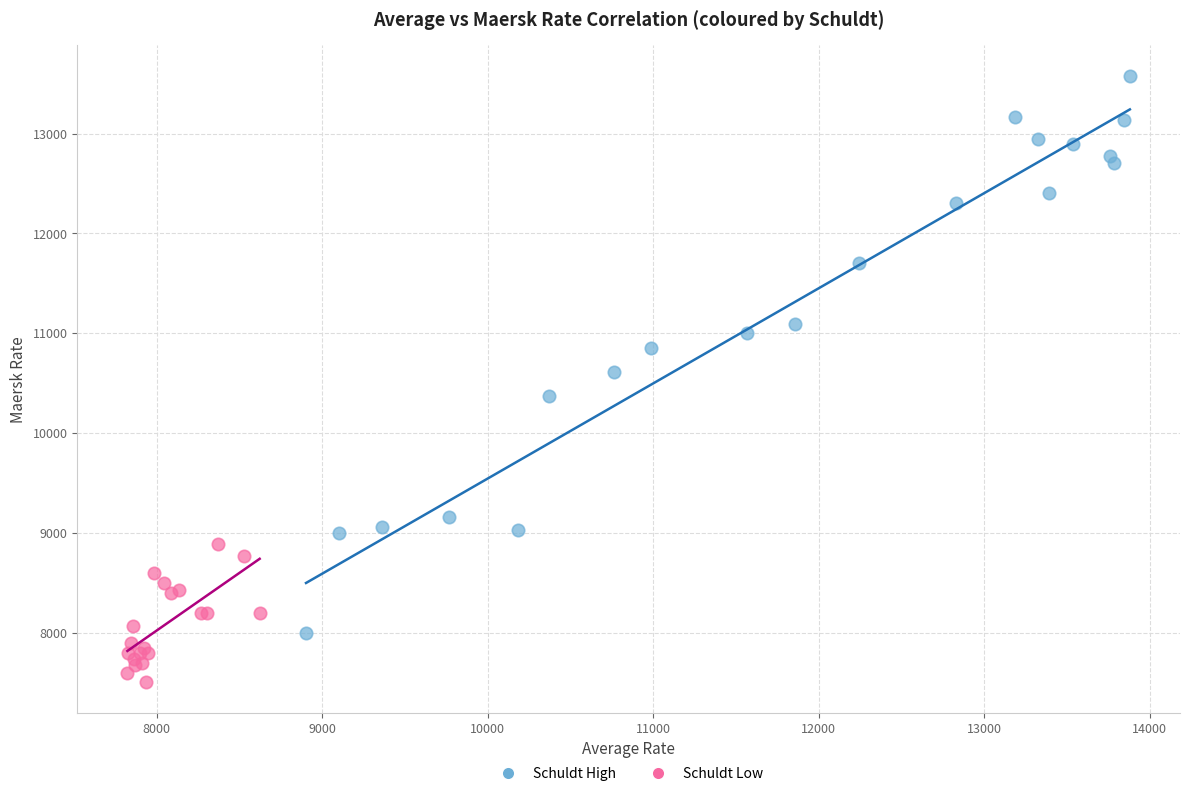

What are all the series names shown in the legend?

Schuldt High, Schuldt Low